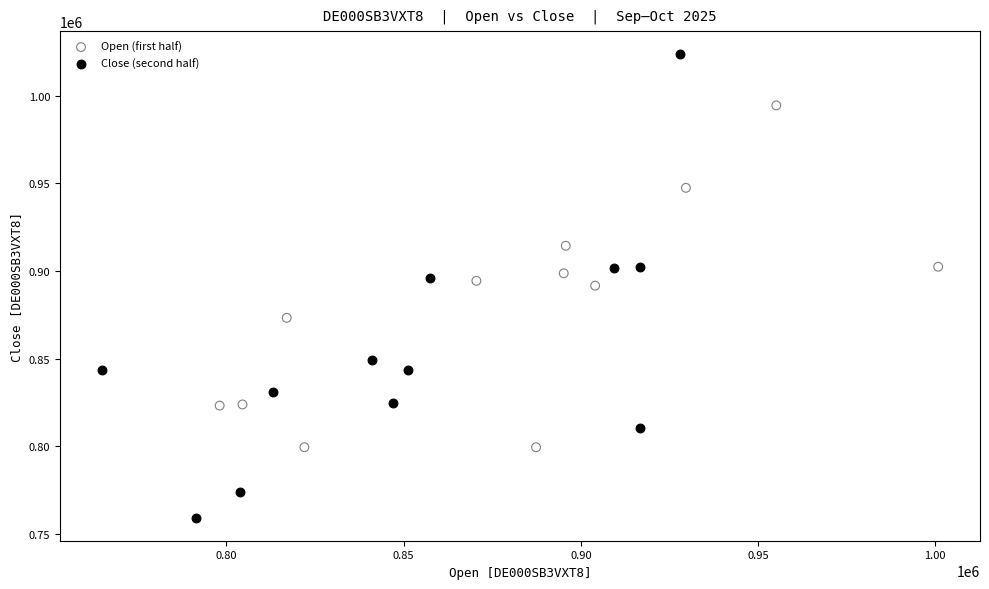

Which series contains the lowest Y value?

Close (second half)